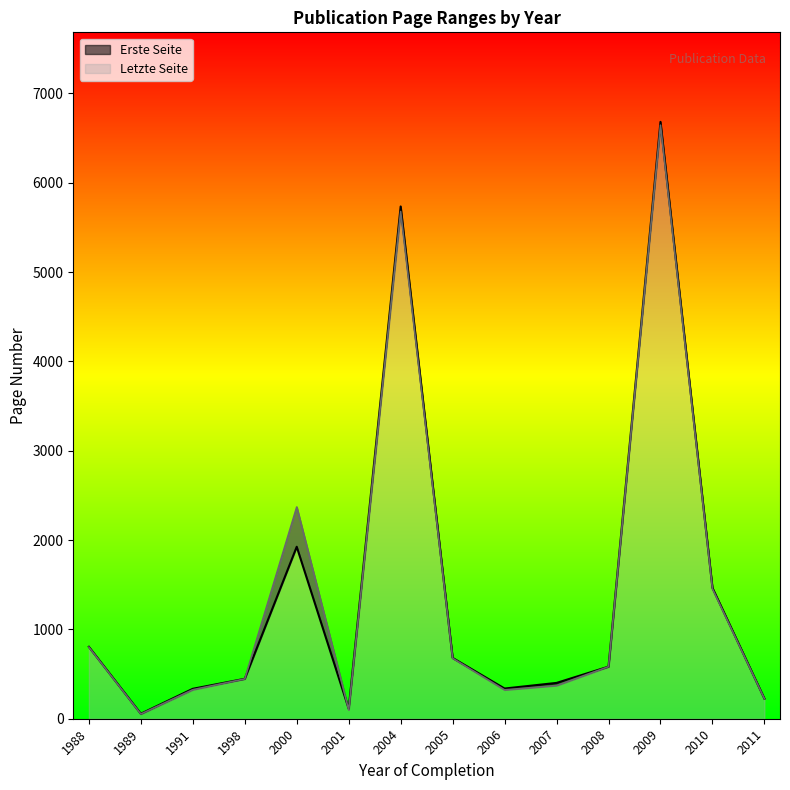

True or false: Erste Seite and Letzte Seite cross at least once.

True